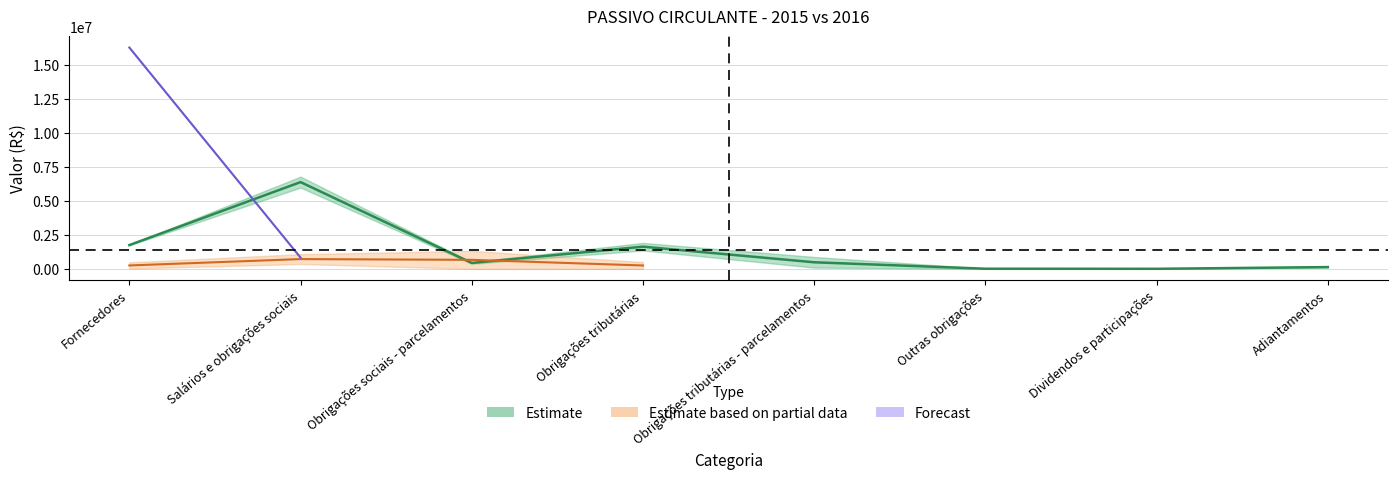

Reading left to right, list all the values displayed in this chart.

1749211.5	6376125.0	435940.5	1631602.5	484836.5	12349.5	5909.0	131131.5